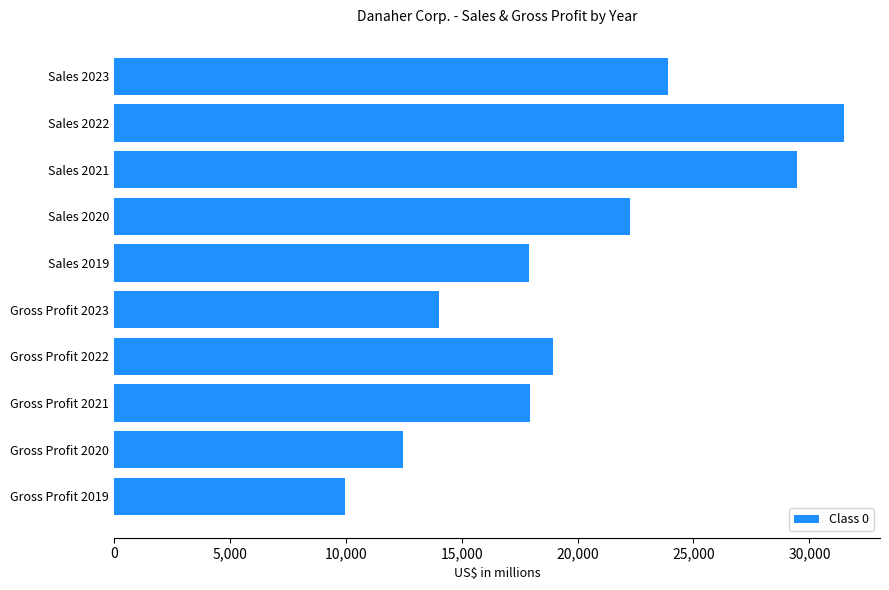

What is the average value?

19840